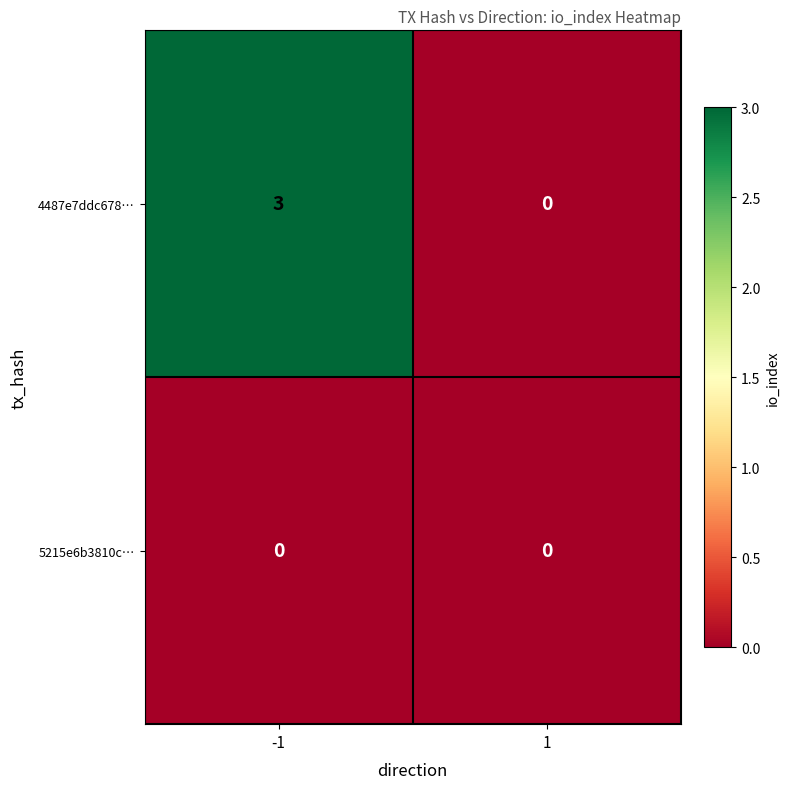

Which series changed the most between -1 and 1?

4487e7ddc678…